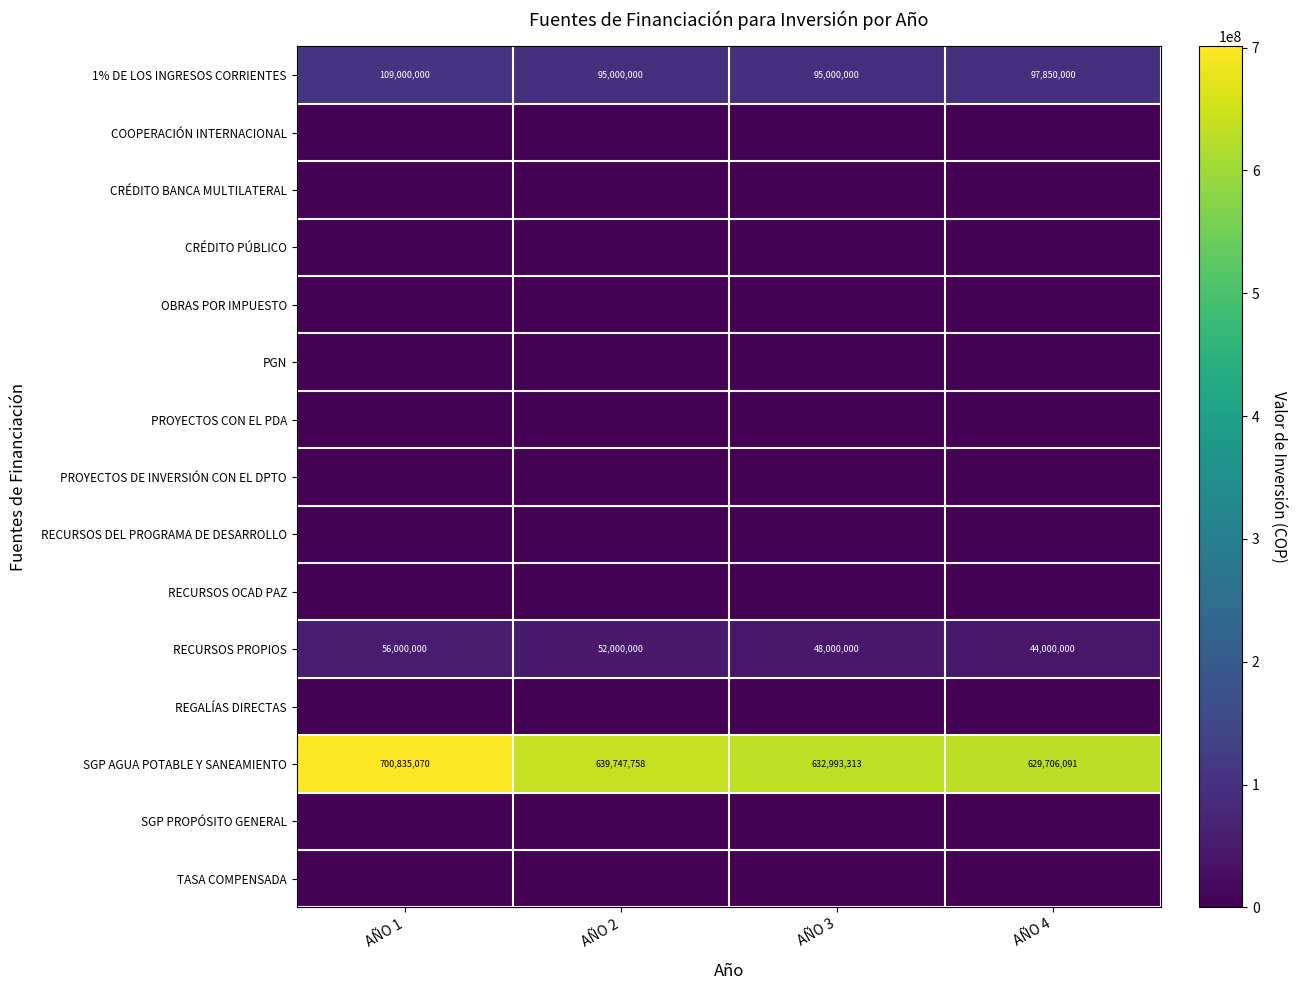

Between AÑO 2 and AÑO 4, which is larger?

AÑO 4